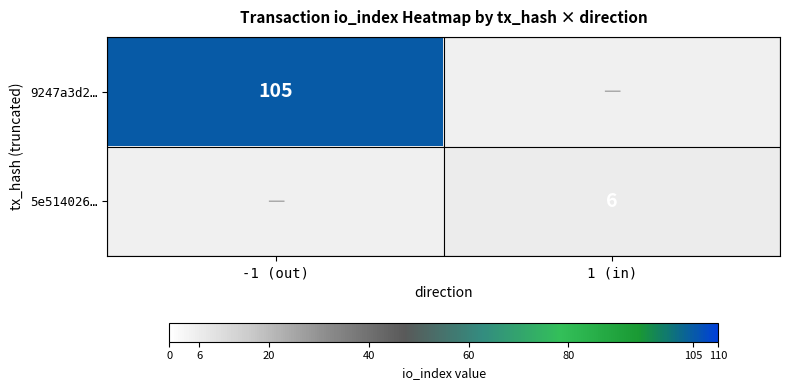

Is it true that 5e514026… equals 6 at 1 (in)?

True